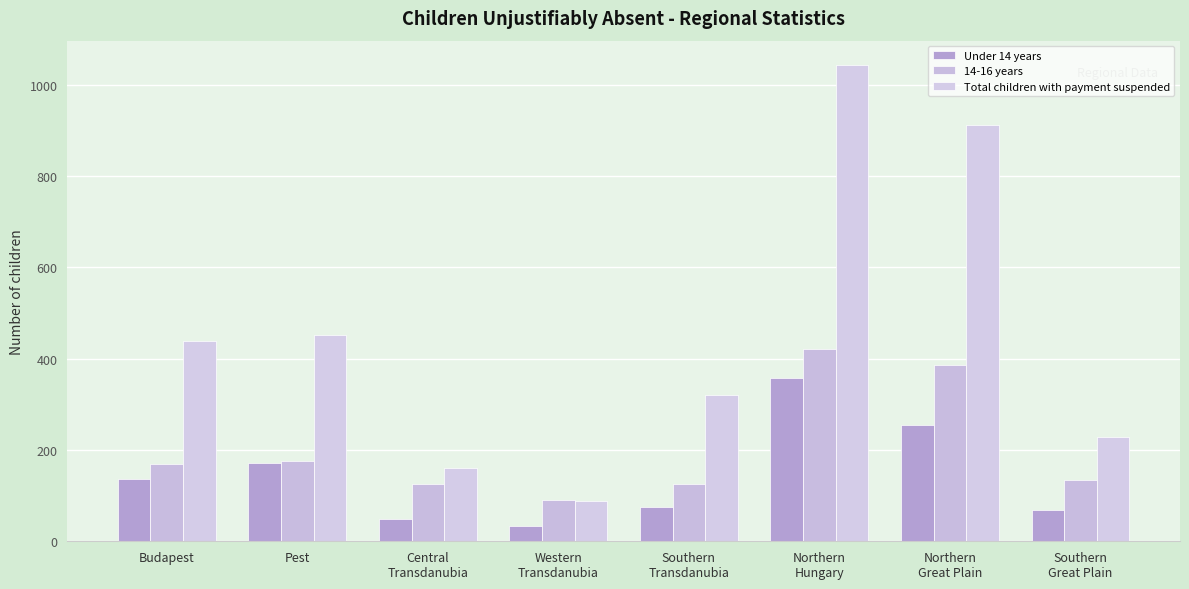

List the series in order of their overall mean, lowest first.

Under 14 years, 14-16 years, Total children with payment suspended